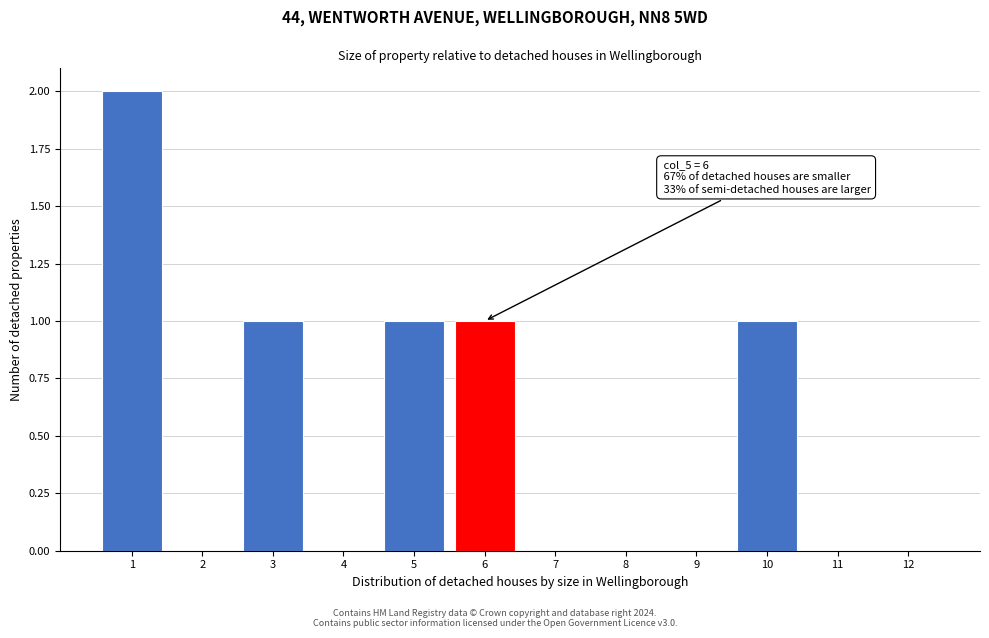

Which range on the x-axis has the tallest bar?

0.5 to 1.5